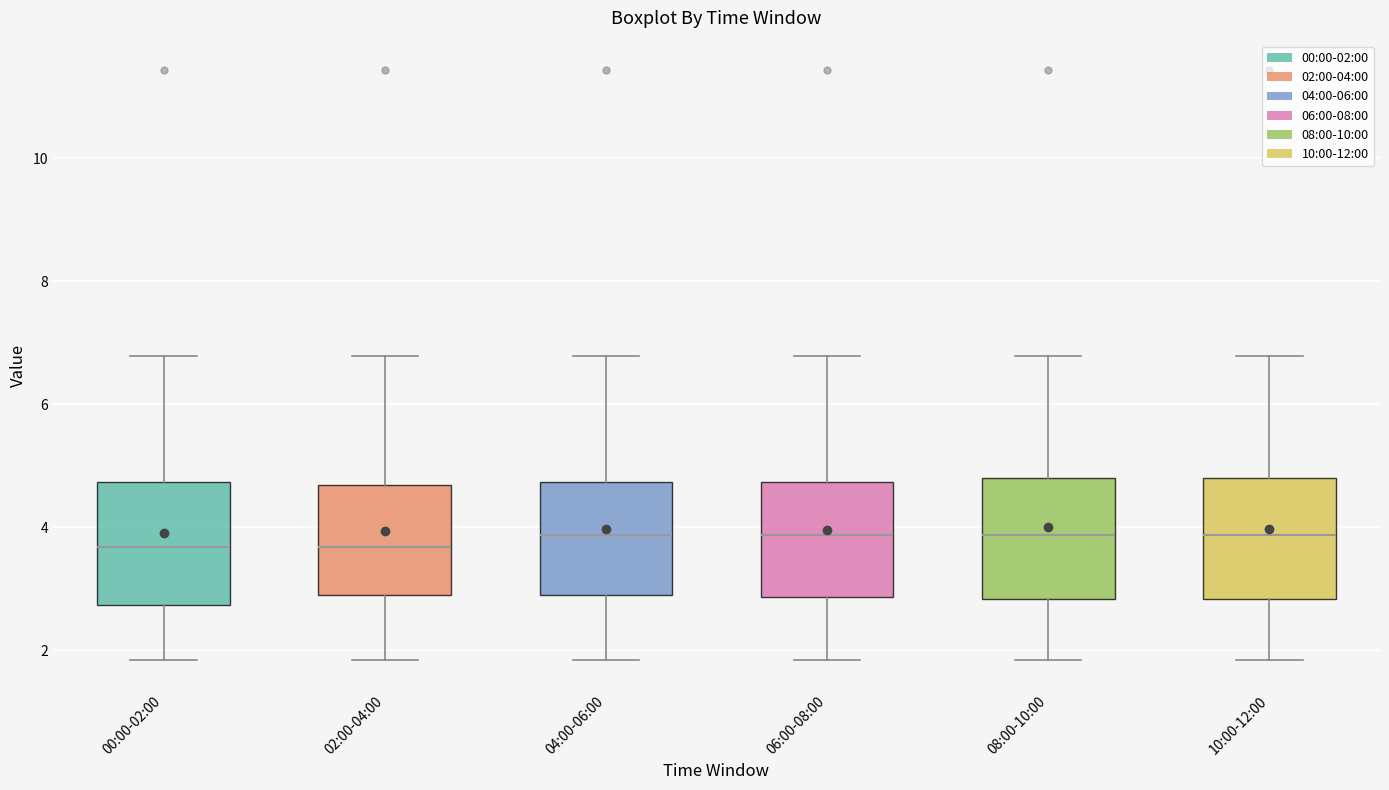

Reading left to right, read every box against the y-axis: the position of its median line, the range the box covers, and the ends of its whiskers. The values are not printed on the chart, so give them approximately, as read against the axis.

00:00-02:00: median 3.6, box 2.8 to 4.8, whiskers 1.8 to 6.8
02:00-04:00: median 3.6, box 2.8 to 4.6, whiskers 1.8 to 6.8
04:00-06:00: median 3.8, box 2.8 to 4.8, whiskers 1.8 to 6.8
06:00-08:00: median 3.8, box 2.8 to 4.8, whiskers 1.8 to 6.8
08:00-10:00: median 3.8, box 2.8 to 4.8, whiskers 1.8 to 6.8
10:00-12:00: median 3.8, box 2.8 to 4.8, whiskers 1.8 to 6.8